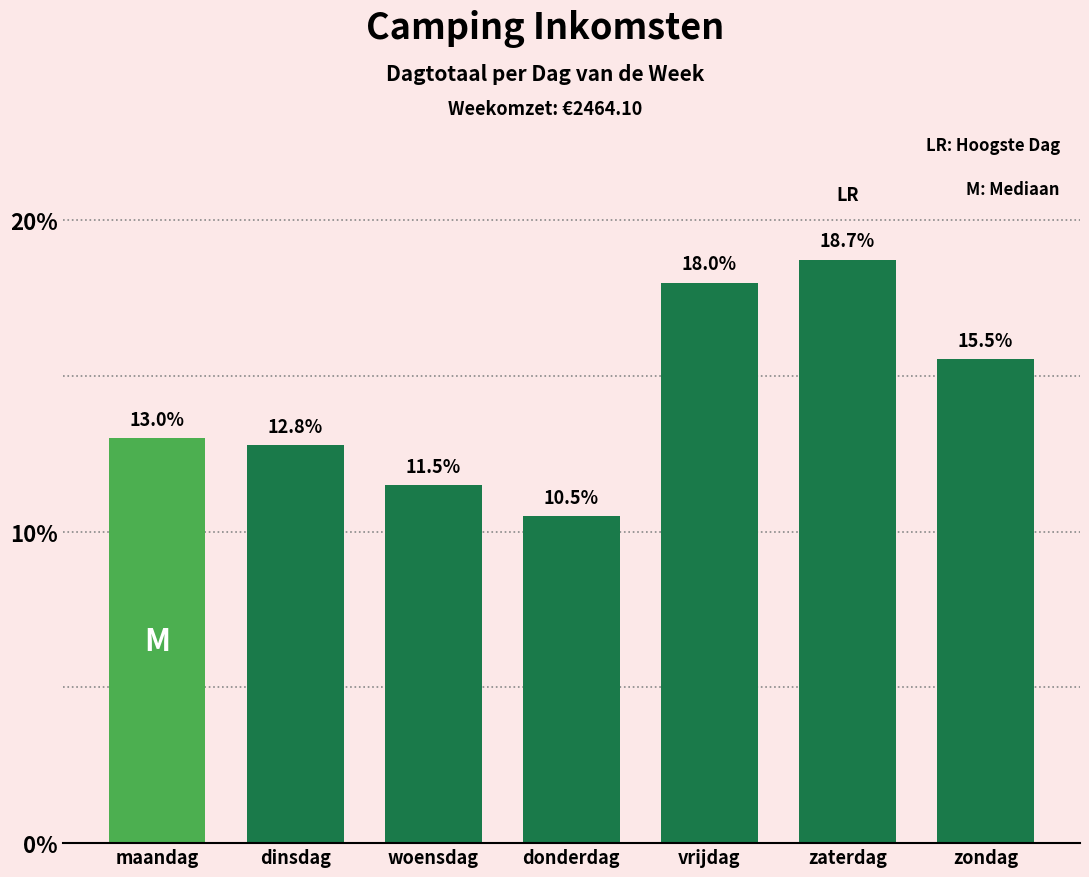

Reading left to right, transcribe all the data shown in this chart.

maandag=13.0	dinsdag=12.8	woensdag=11.5	donderdag=10.5	vrijdag=18.0	zaterdag=18.7	zondag=15.5